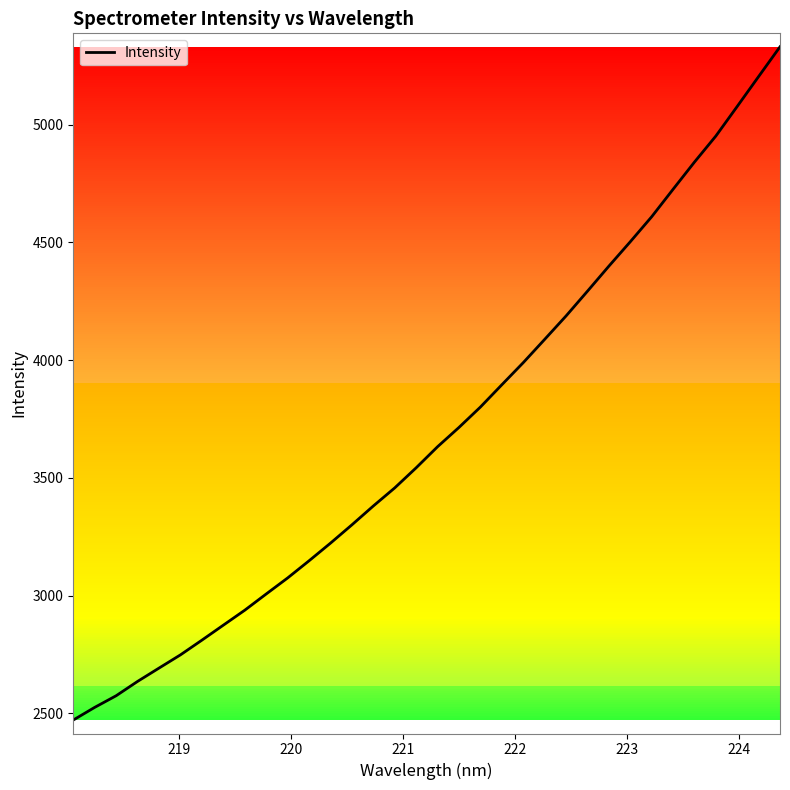

How many categories are shown in the chart?

34